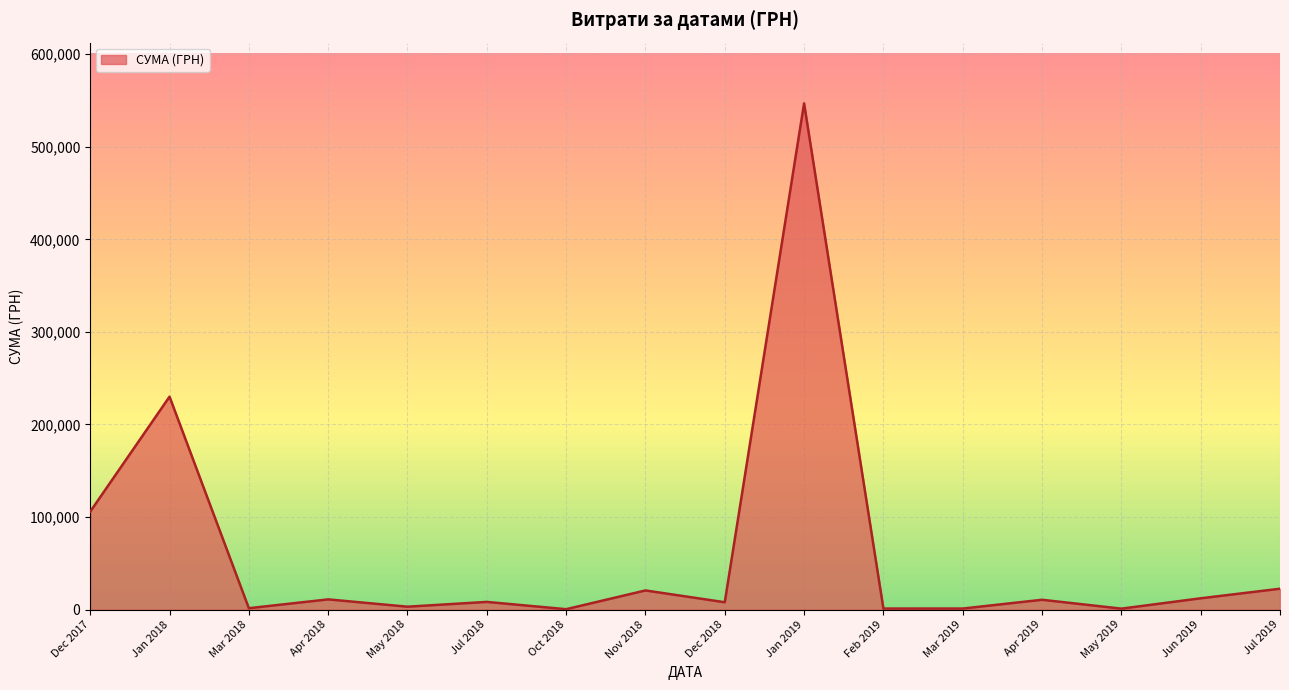

Is it true that the value at Dec 2017 is 105800.0?

True